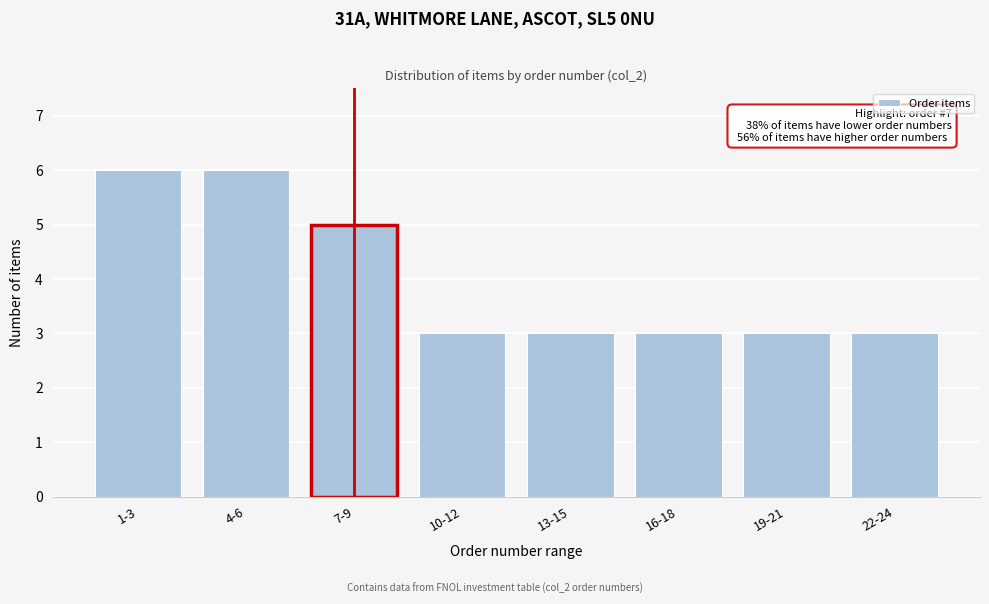

Reading left to right, extract all data points from this chart.

6	6	5	3	3	3	3	3